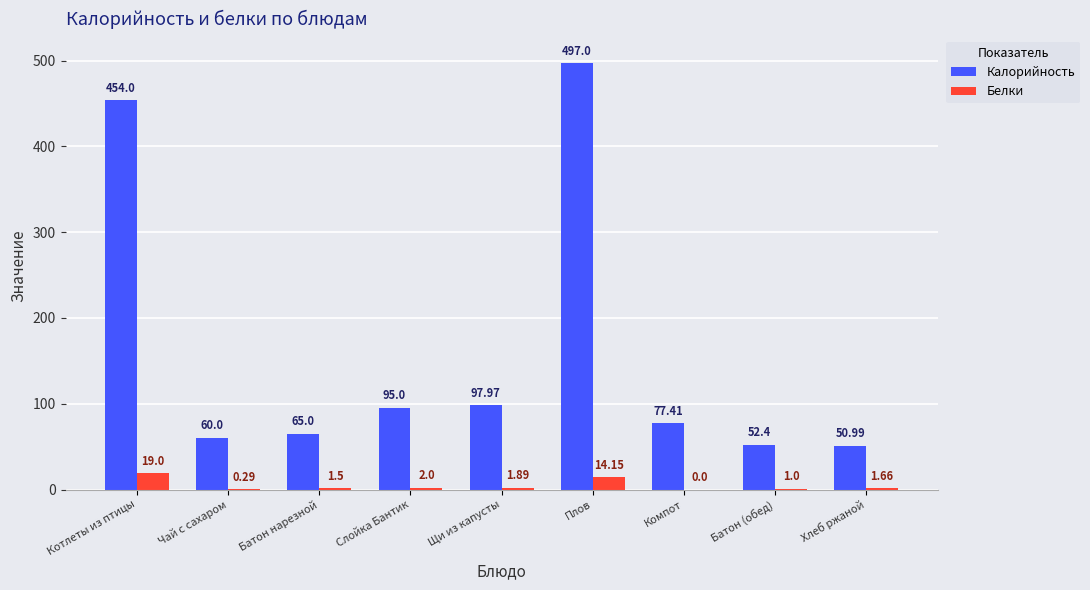

Is the value of Белки at Чай с сахаром greater than the value of Калорийность at Слойка Бантик?

No